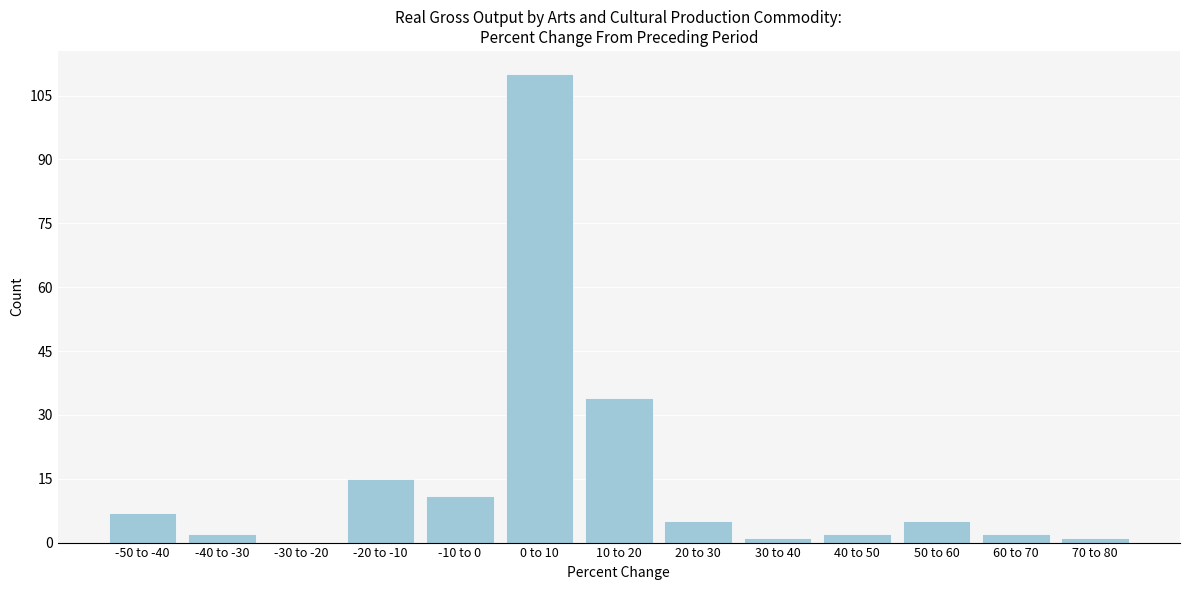

Reading right to left, list all the values displayed in this chart.

70 to 80=1	60 to 70=2	50 to 60=5	40 to 50=2	30 to 40=1	20 to 30=5	10 to 20=34	0 to 10=110	-10 to 0=11	-20 to -10=15	-30 to -20=0	-40 to -30=2	-50 to -40=7